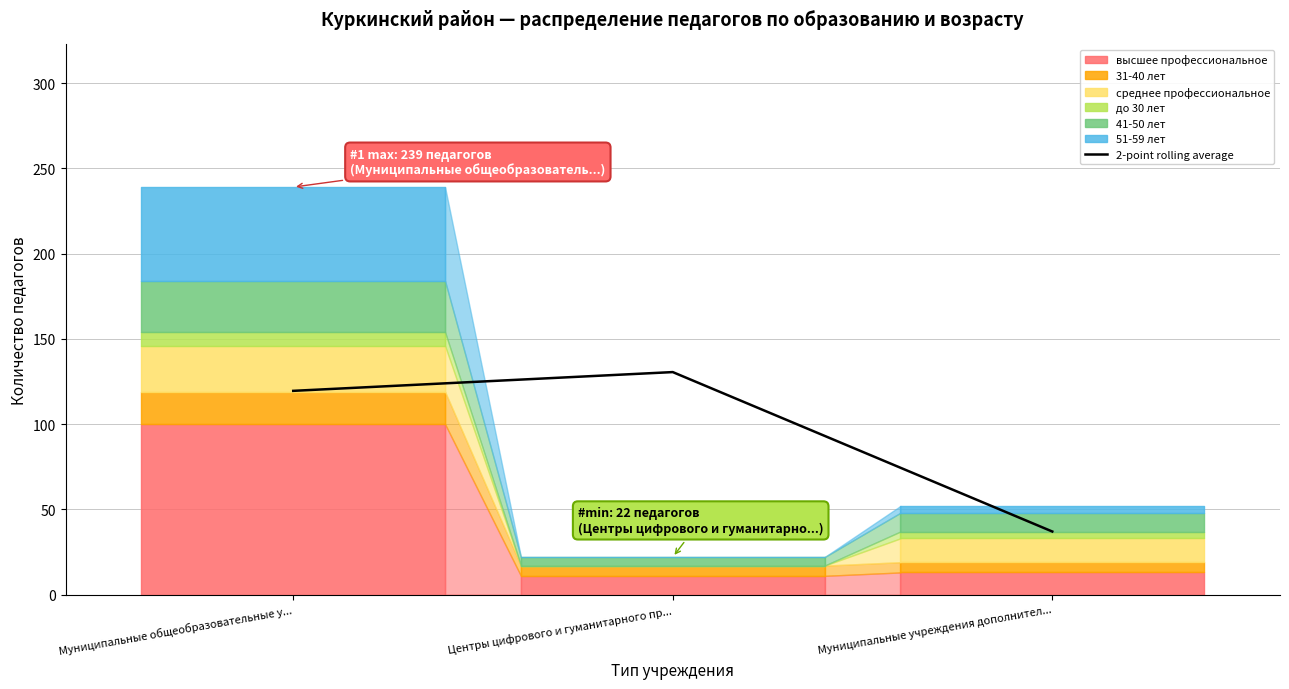

Which category has the lowest value in the 2-point rolling average series?

Муниципальные учреждения дополнител...